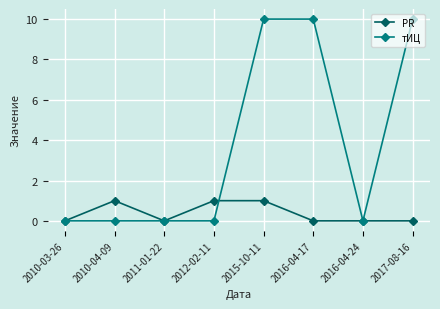

What is the total value across all series at 2010-04-09?

1